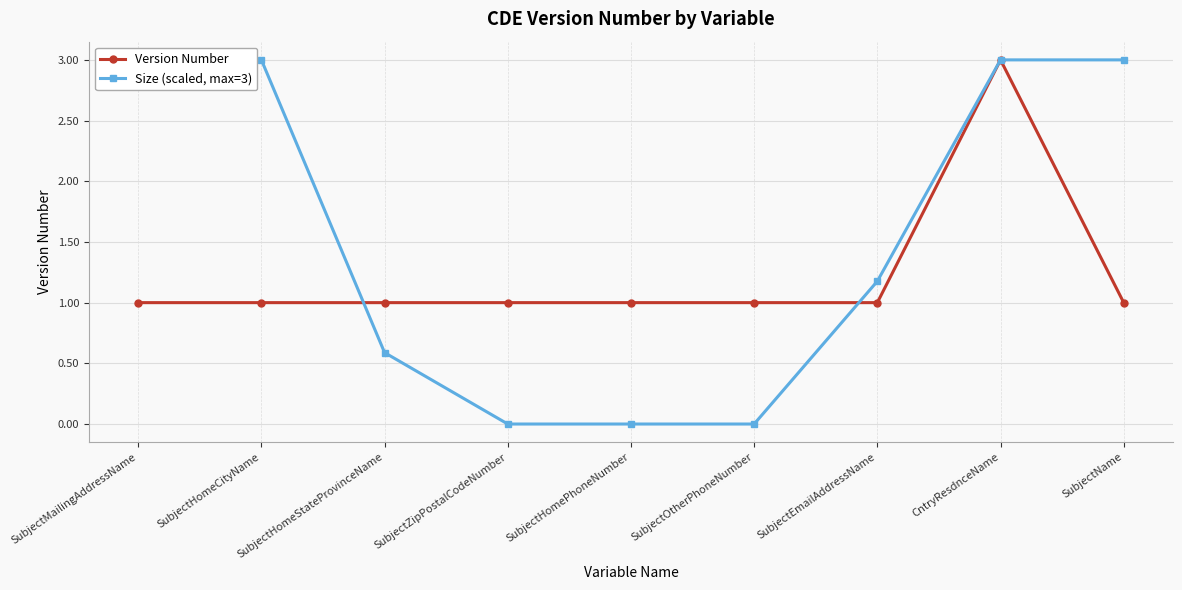

List the labels in order of Version Number value, largest first.

CntryResdnceName, SubjectMailingAddressName, SubjectHomeCityName, SubjectHomeStateProvinceName, SubjectZipPostalCodeNumber, SubjectHomePhoneNumber, SubjectOtherPhoneNumber, SubjectEmailAddressName, SubjectName